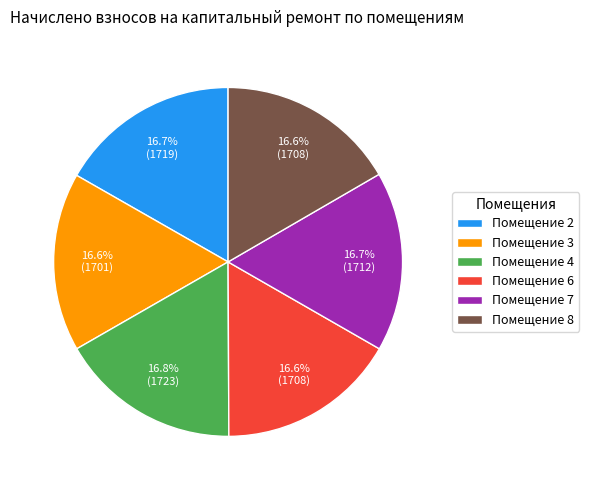

Does Помещение 8 account for over 50% of the chart?

No